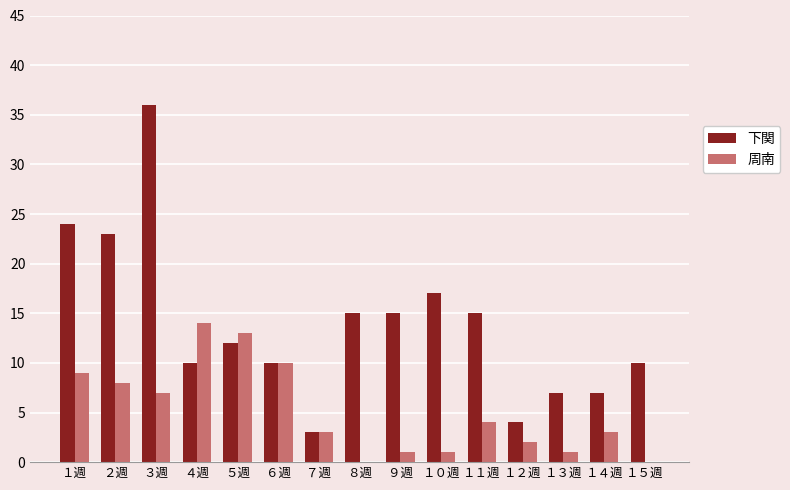

Which series changed the most between ８週 and １５週?

下関